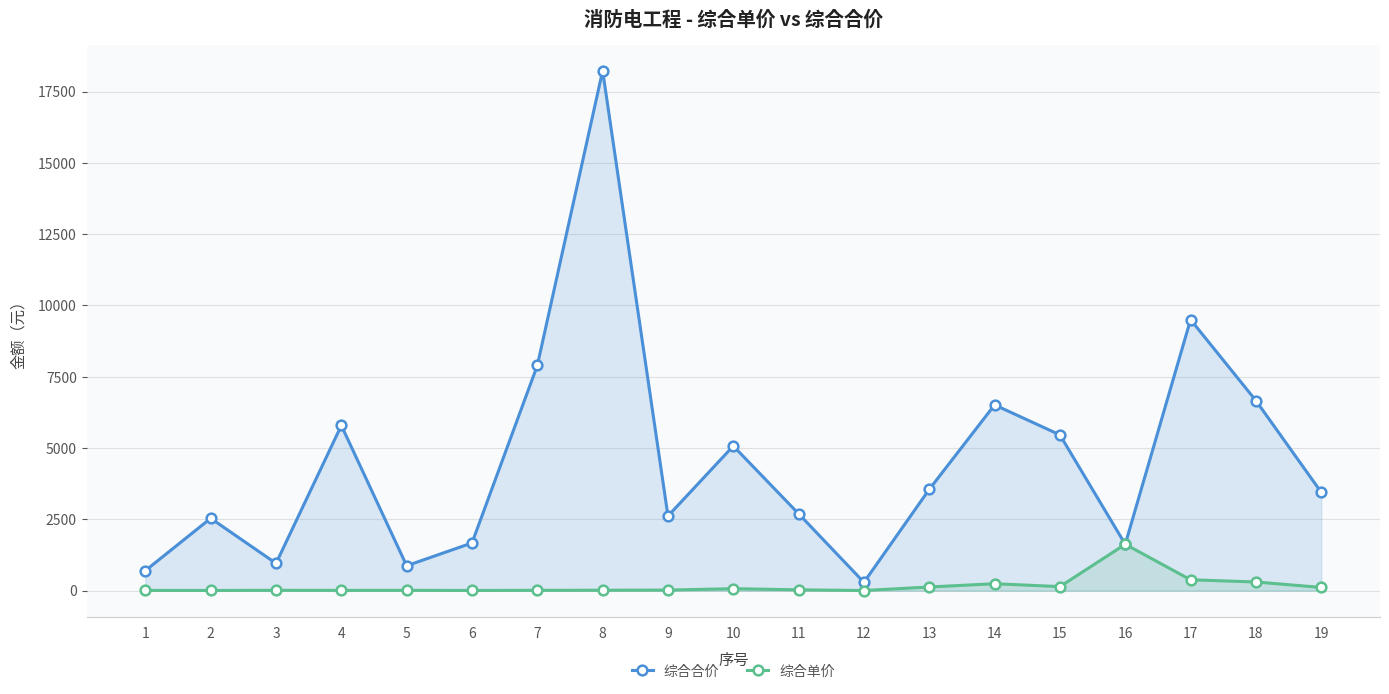

Rank the series at 7 from highest to lowest value.

综合合价, 综合单价